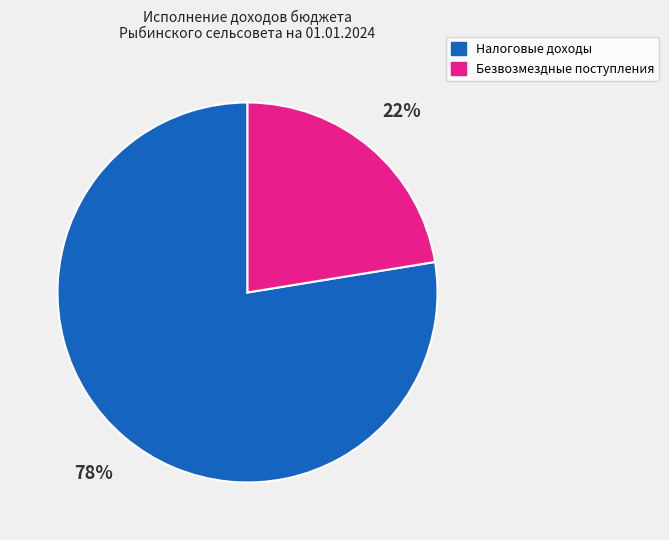

Is there a majority slice in this chart?

Yes